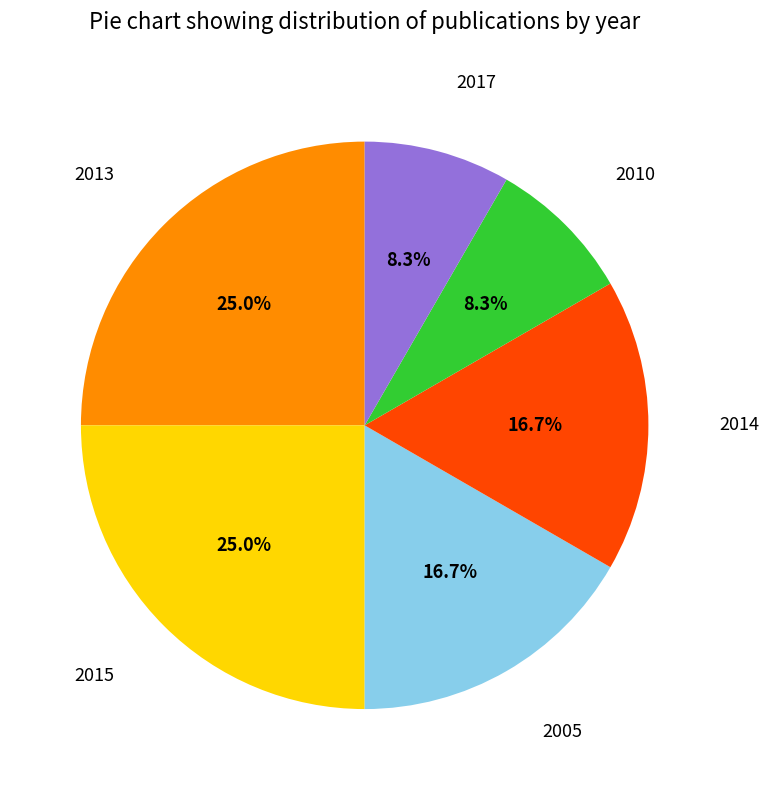

Combined, what portion of the pie is 2014 and 2013?

41.7%